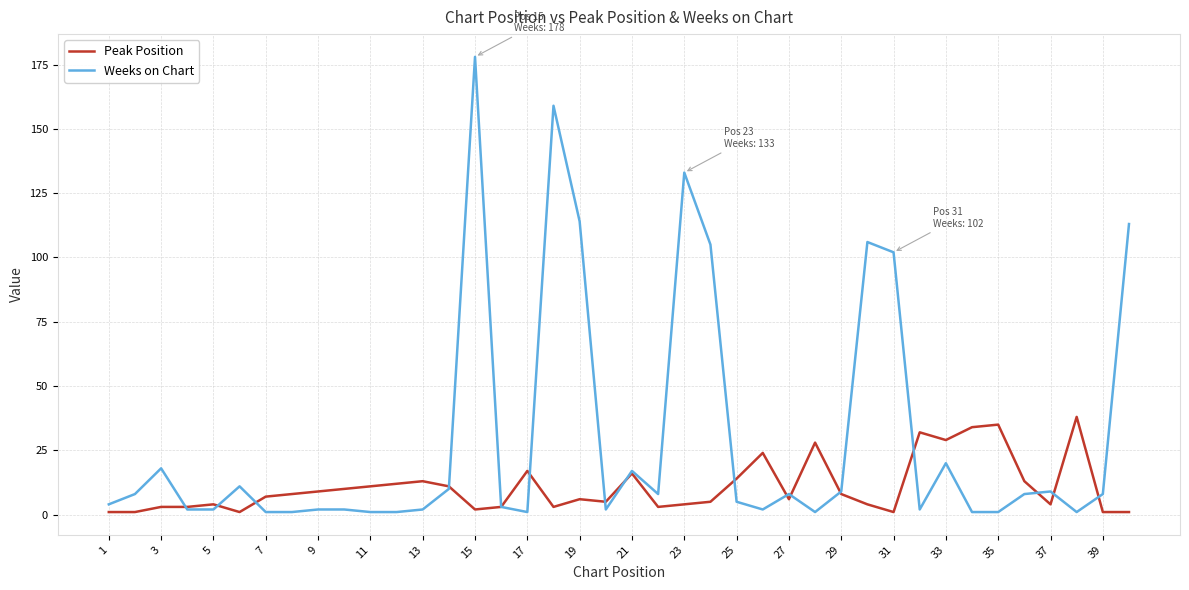

Does the chart display data point markers on the line(s)?

No